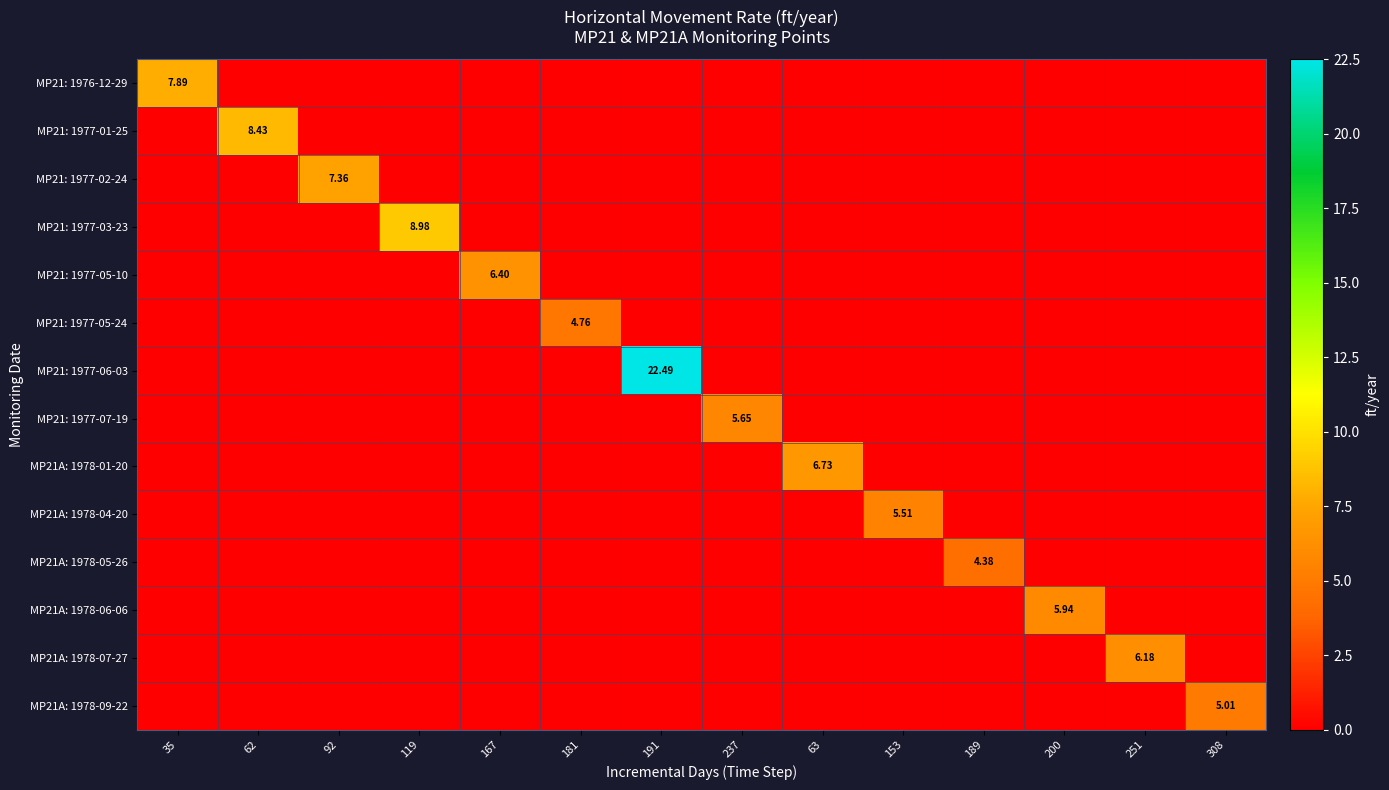

Which series has the largest total across all categories?

MP21: 1977-06-03